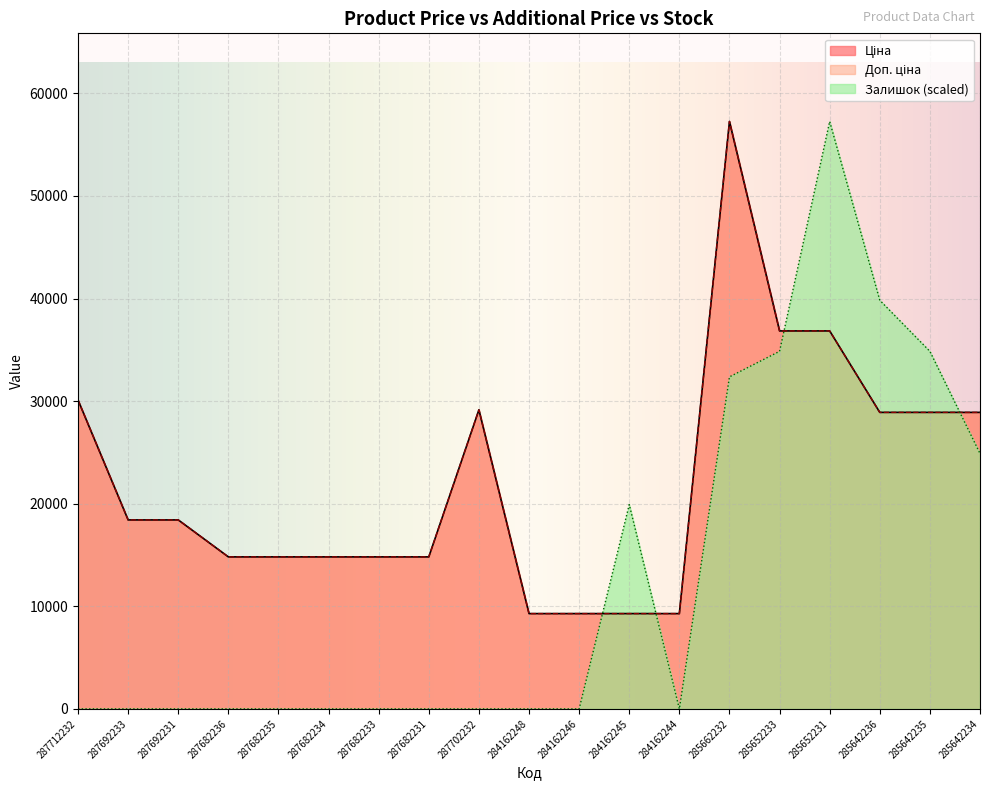

At 287682235, list the series in order from smallest to largest.

Залишок, Ціна, Доп. ціна